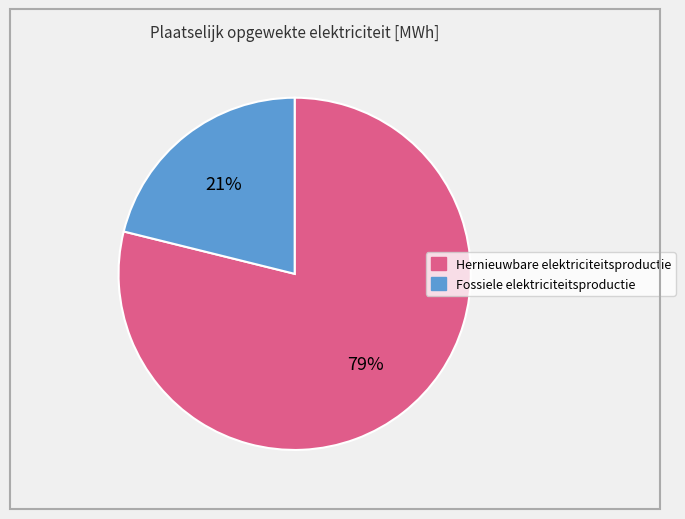

To the nearest percent, what is the difference between the Fossiele elektriciteitsproductie and Hernieuwbare elektriciteitsproductie slice percentages?

58%